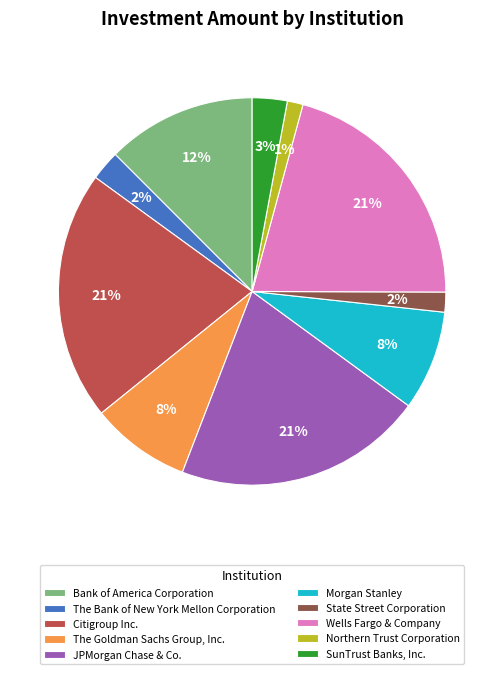

What percentage is the Bank of America Corporation slice, to the nearest percent?

12%